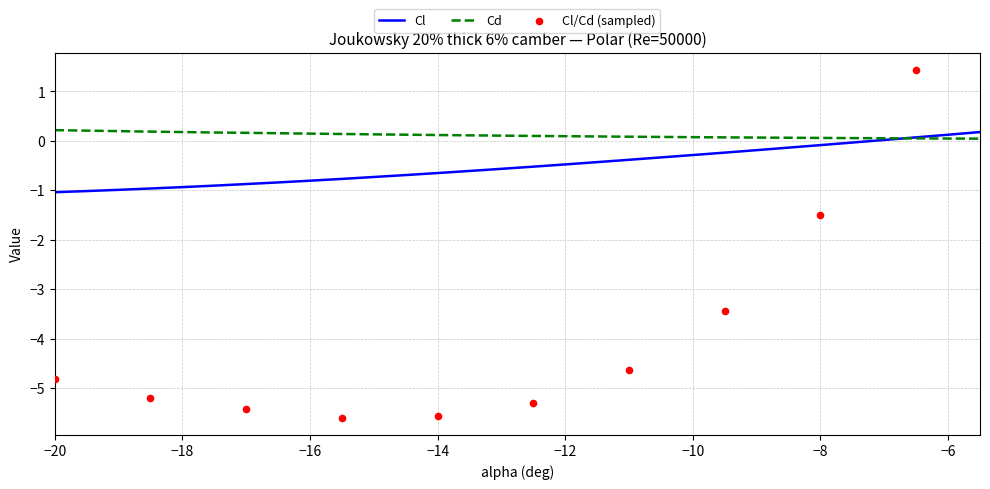

The value of Cl at −20 is -1.8. True or false?

False